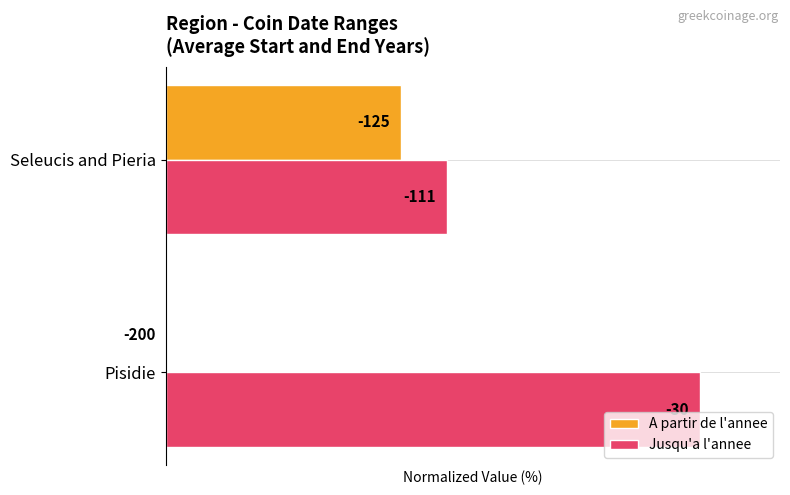

What are all the series names shown in the legend?

A partir de l'annee, Jusqu'a l'annee